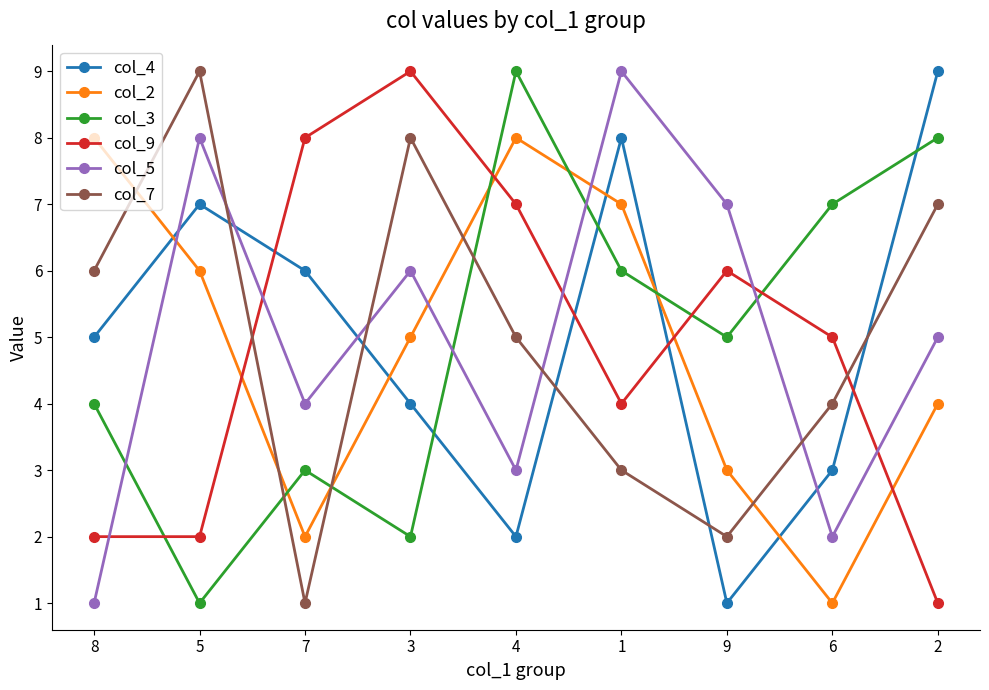

What is the label of the 9th point from the left?

2